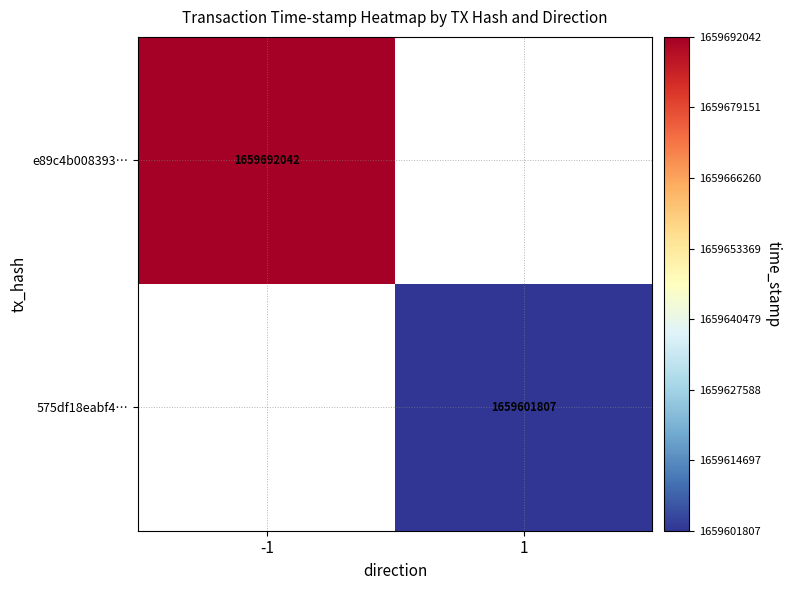

At how many categories does at least one series exceed 1659642571?

1